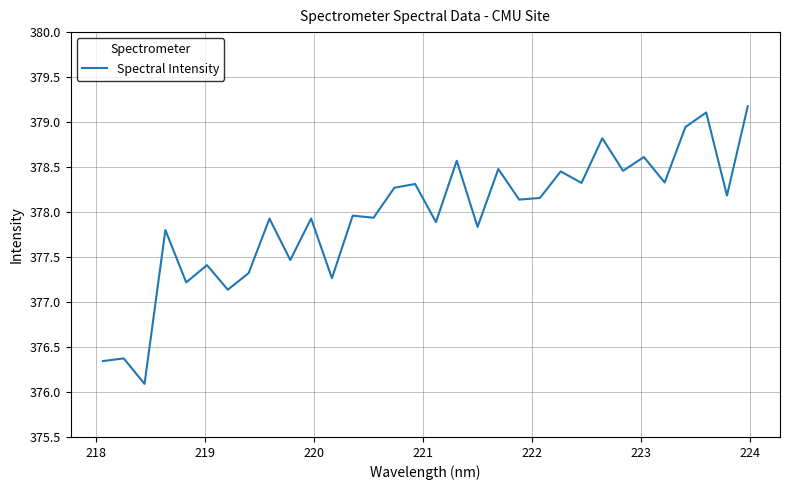

How many values exceed 378?

16